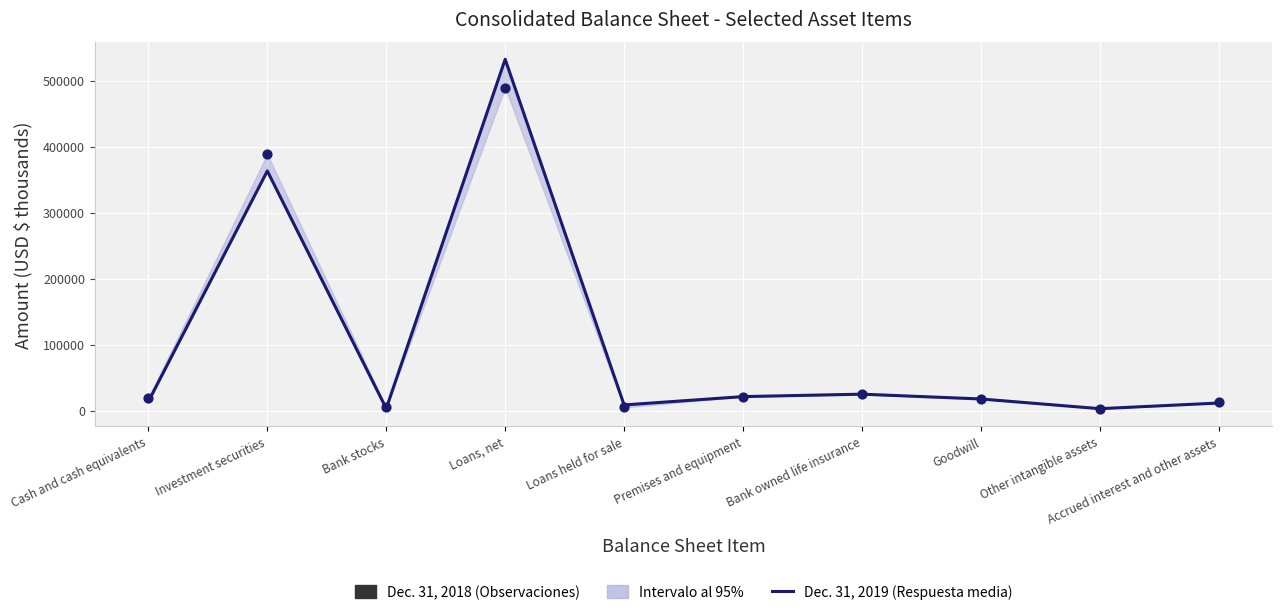

Which series reaches the minimum Y coordinate?

Dec. 31, 2019